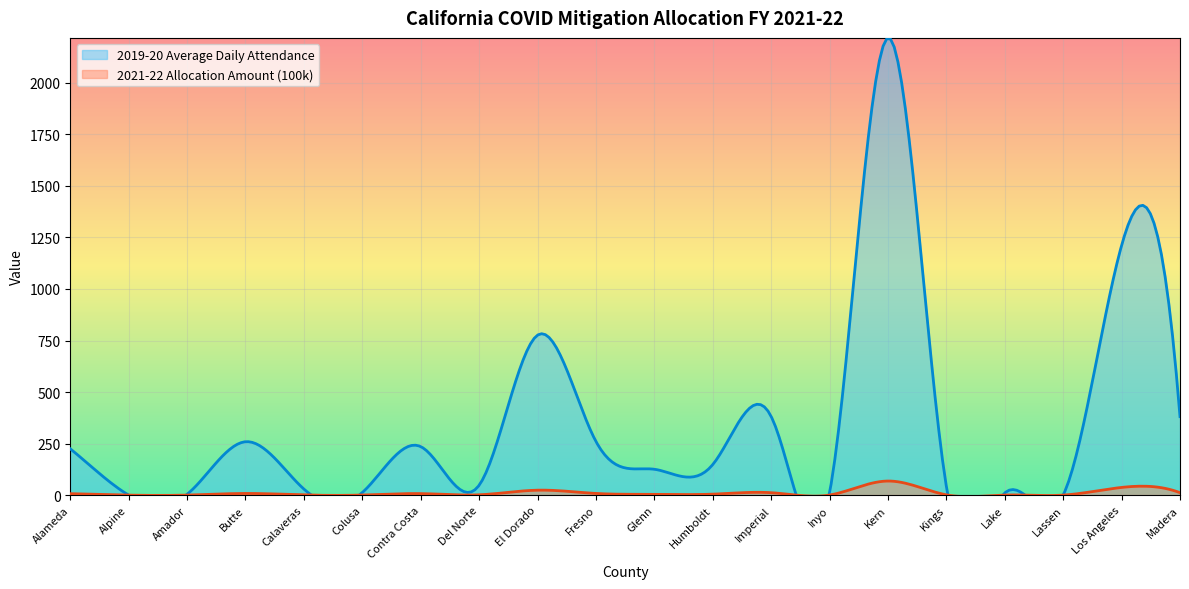

What is the difference between the 2021-22 Allocation Amount (100k) values at Butte and Humboldt?

3.4